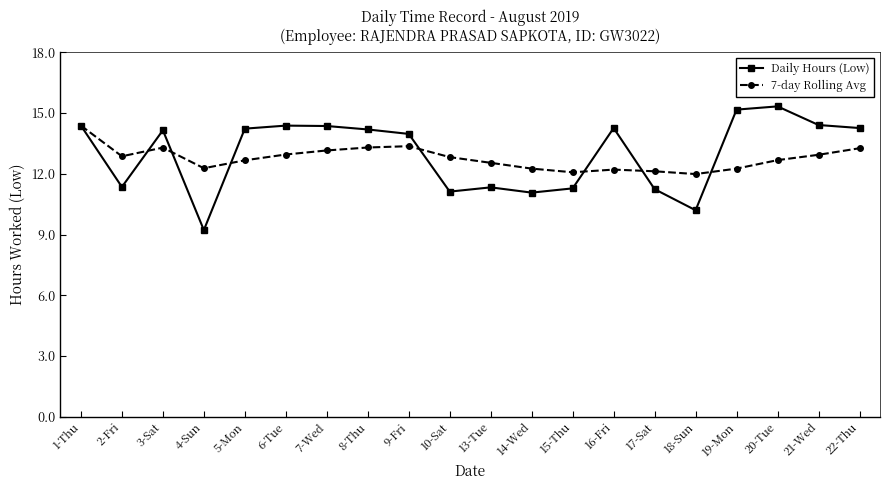

What is the greatest value displayed?

15.3